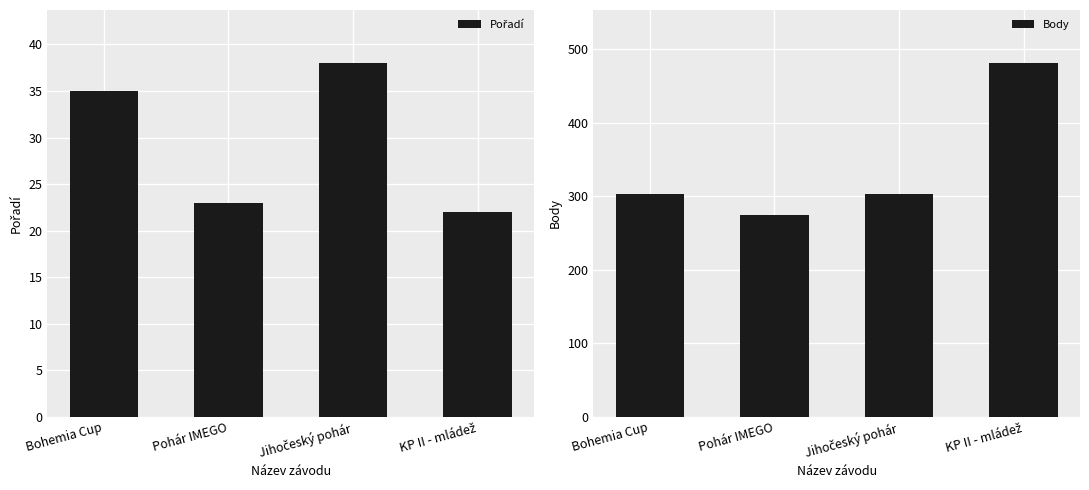

Reading left to right, extract all data points from this chart.

Pořadí: Bohemia Cup=35	Pohár IMEGO=23	Jihočeský pohár=38	KP II - mládež=22
Body: Bohemia Cup=303	Pohár IMEGO=274	Jihočeský pohár=303	KP II - mládež=481